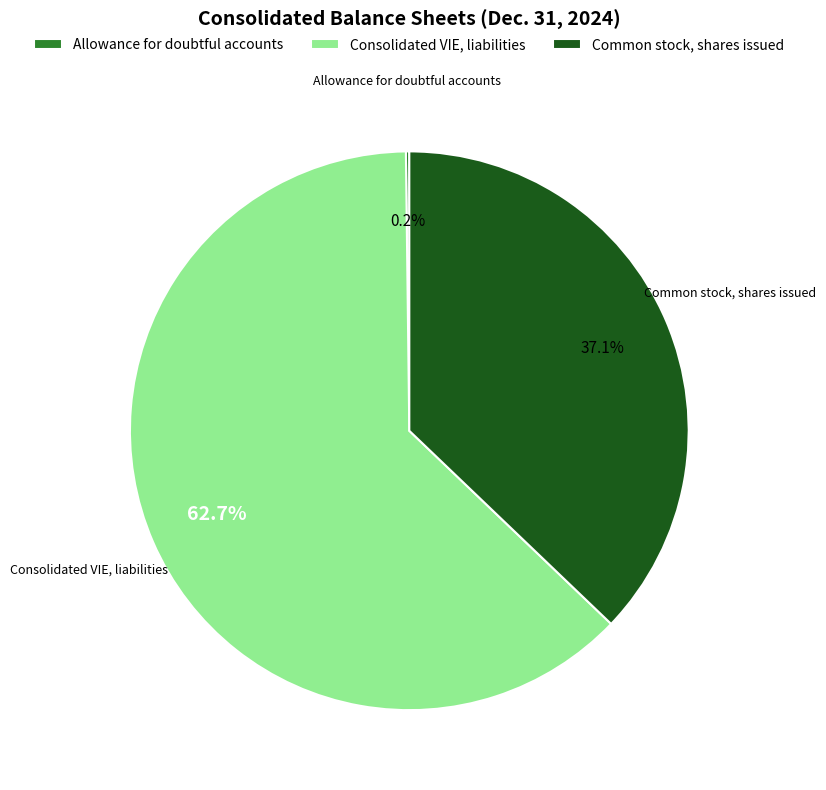

Is Consolidated VIE, liabilities the majority of the pie?

Yes